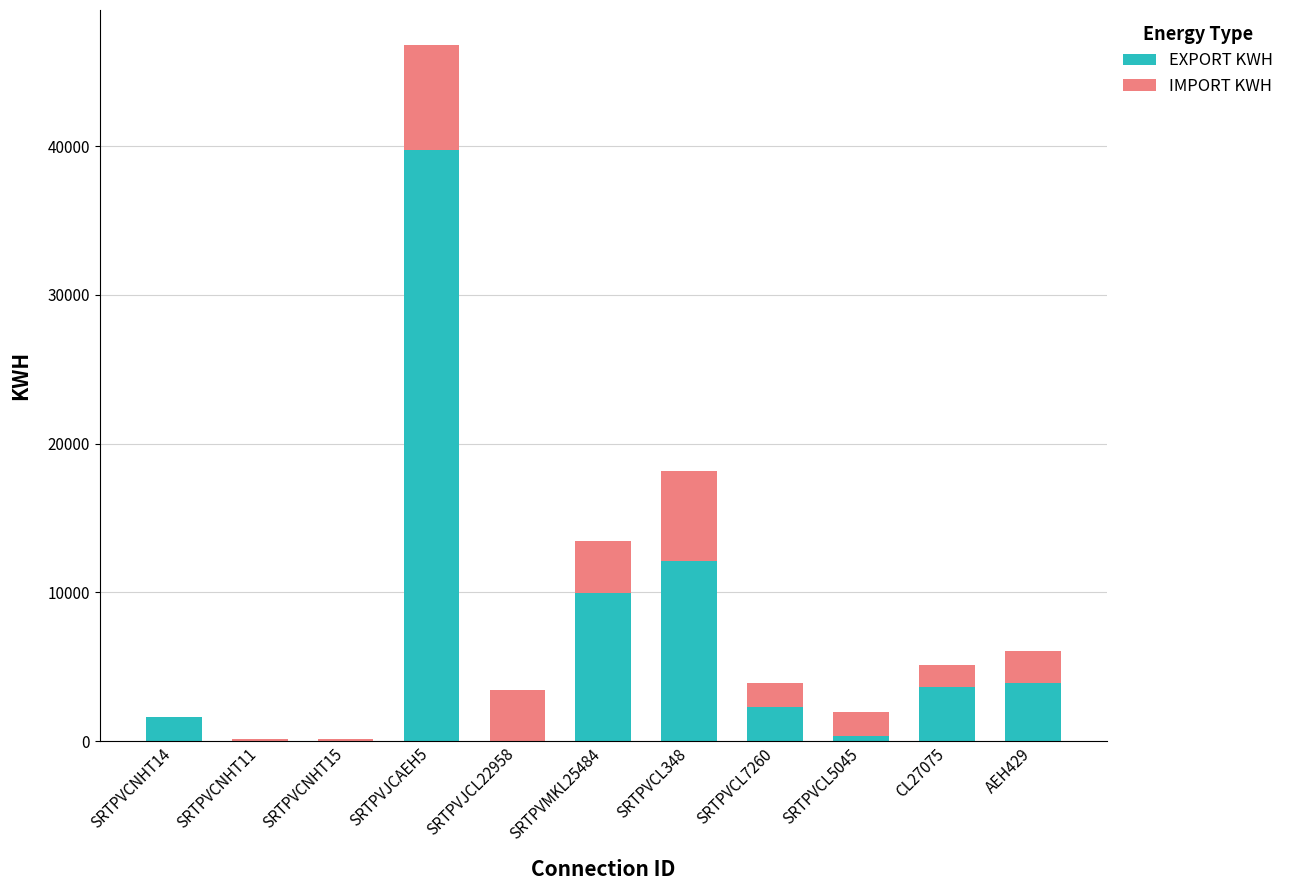

Which category has the highest value in the EXPORT KWH series?

SRTPVJCAEH5